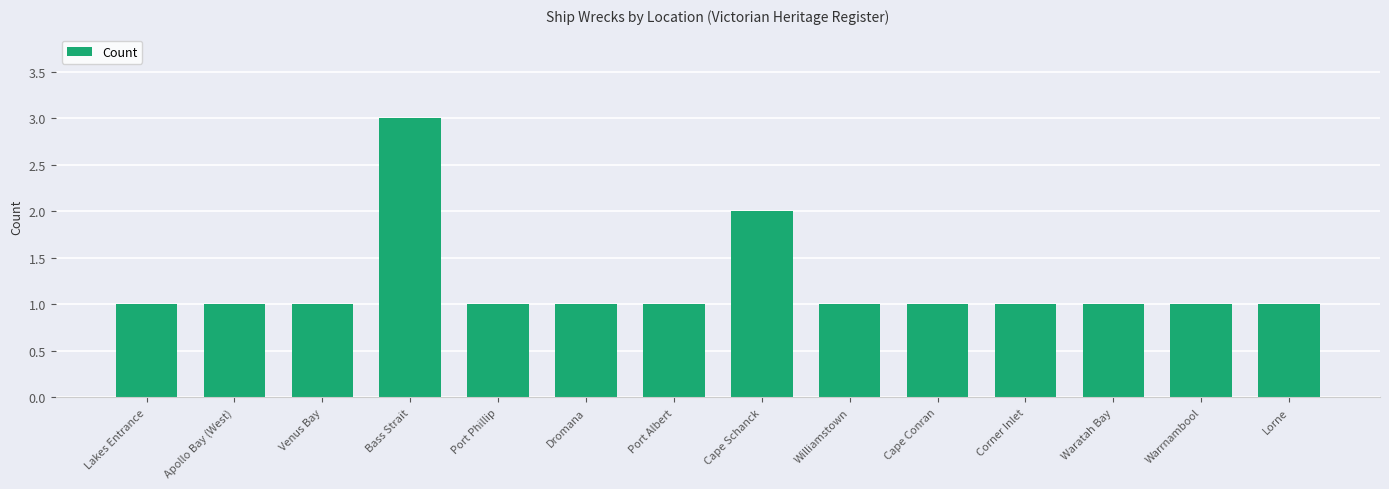

What is the label of the 3rd bar from the left?

Venus Bay